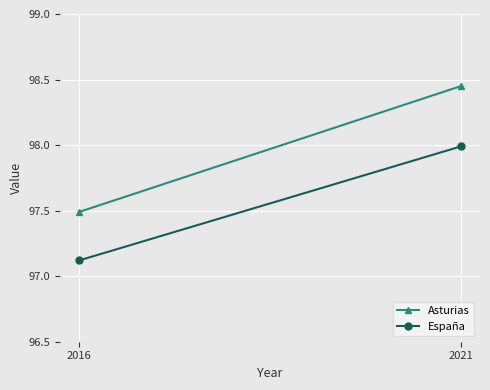

Is it true that España equals 41.5 at 2021?

False